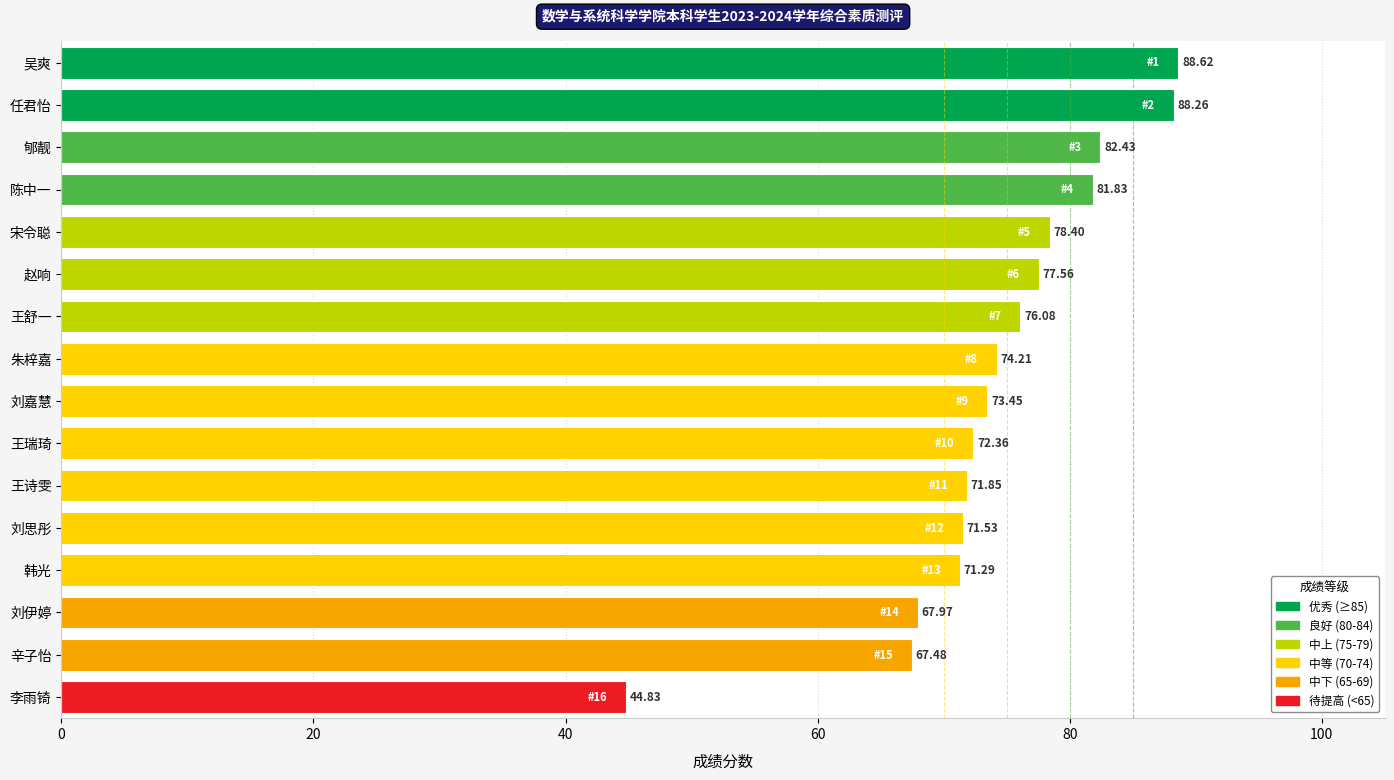

What is the label of the 5th bar from the top?

宋令聪